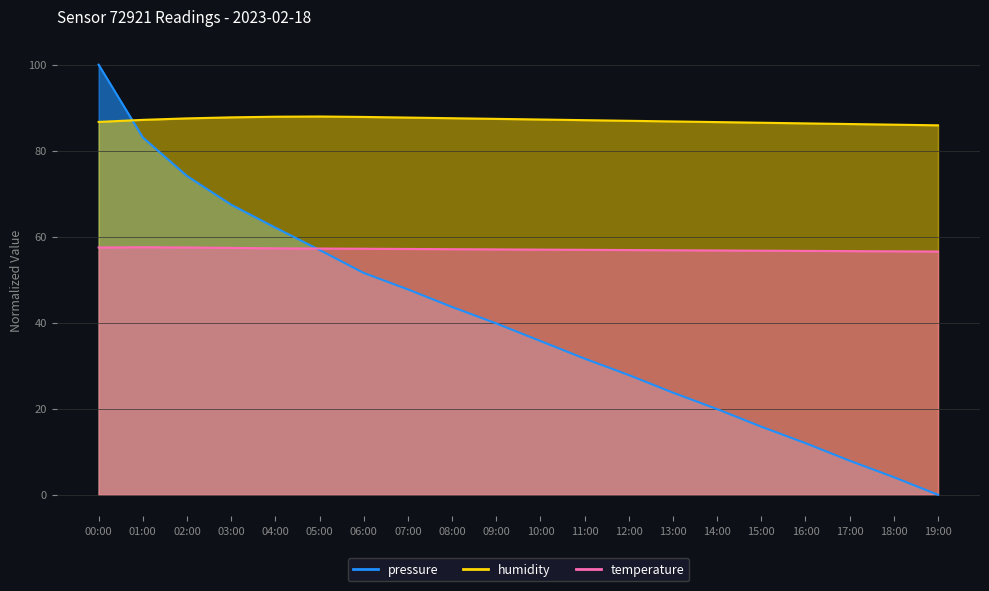

True or false: humidity has more than 0 interior local peaks.

True